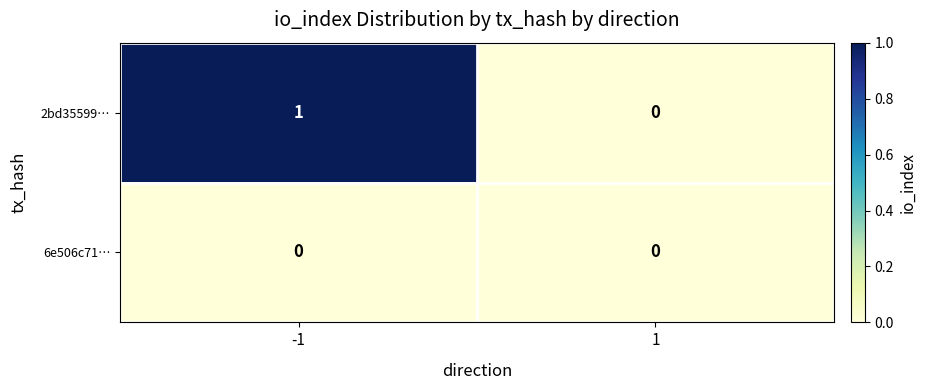

What is the greatest value displayed?

1